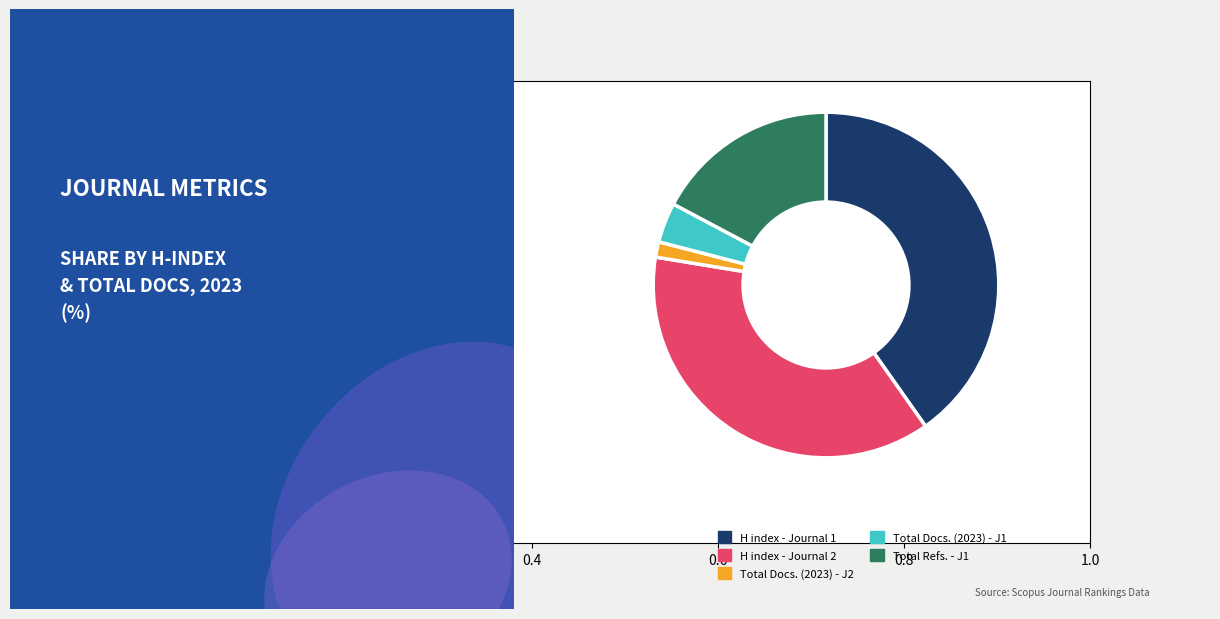

Is there a majority slice in this chart?

No